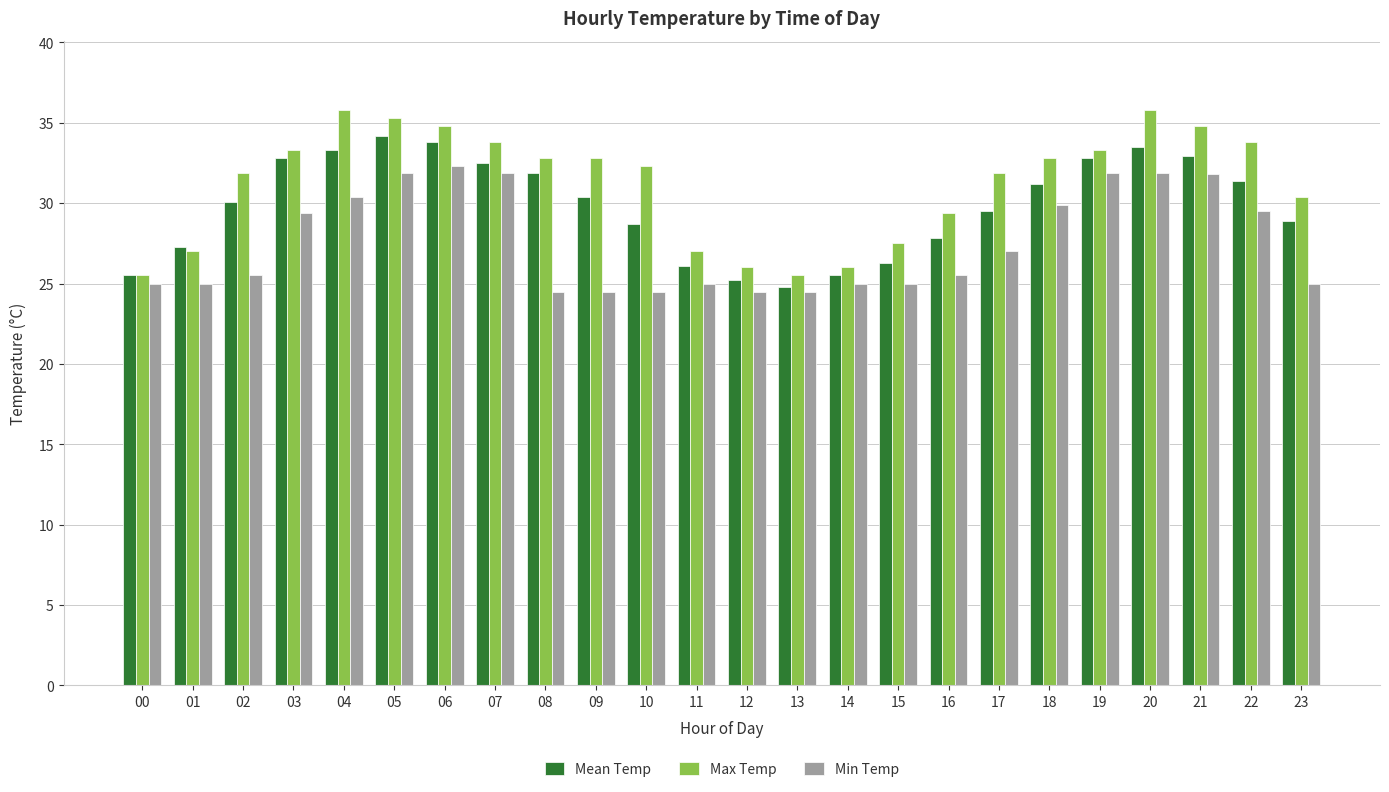

How many bars are there in each group?

3